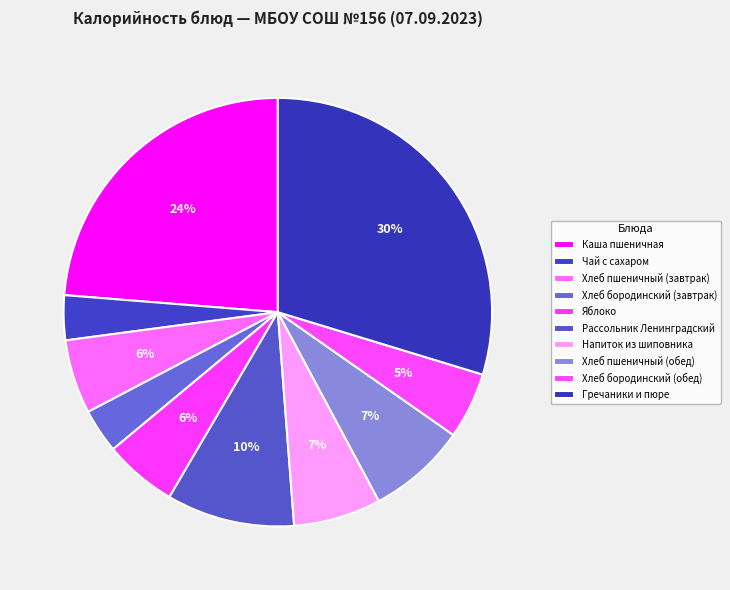

How many segments does this pie chart have?

10